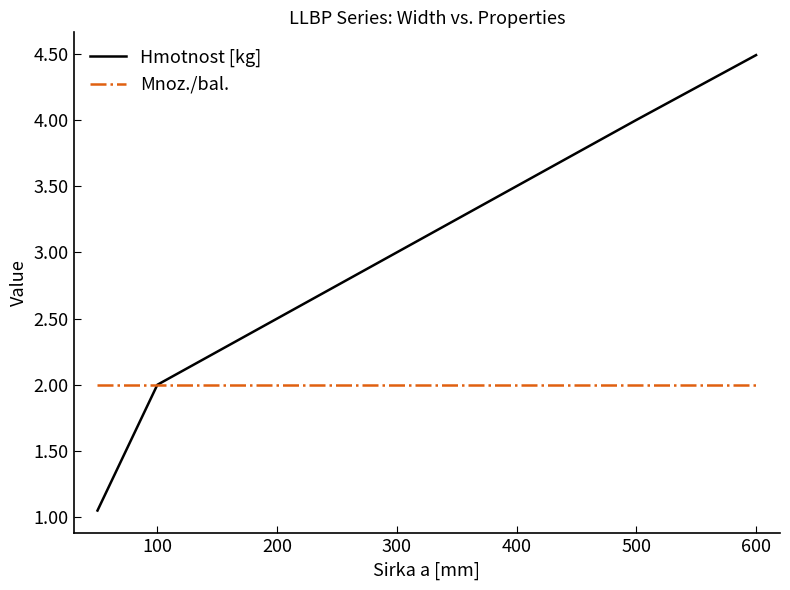

What is the difference between the maximum and minimum values in the Hmotnost [kg] series?

3.4